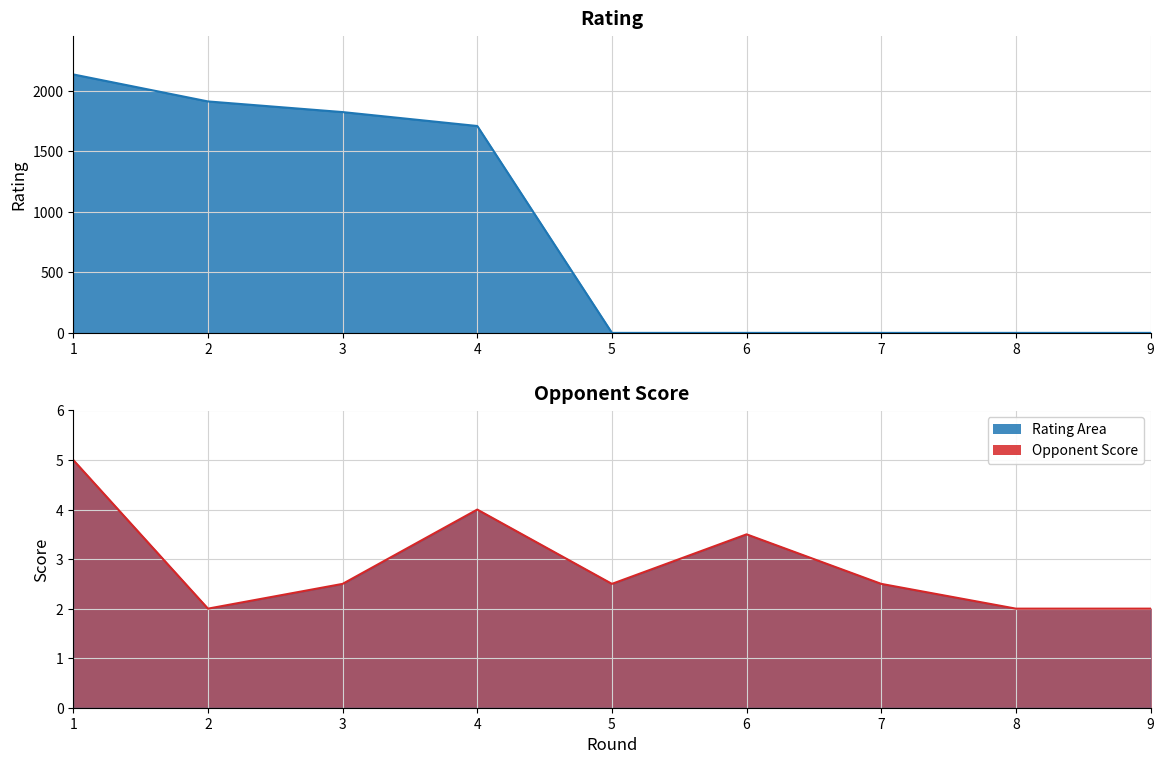

Is it true that Opponent Score equals 3.5 at 6?

True